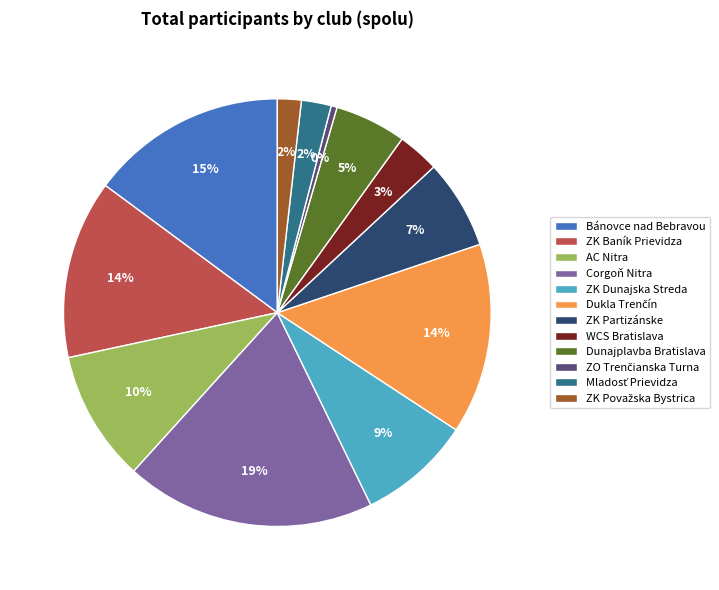

Between ZK Baník Prievidza and ZK Dunajska Streda, which is larger?

ZK Baník Prievidza